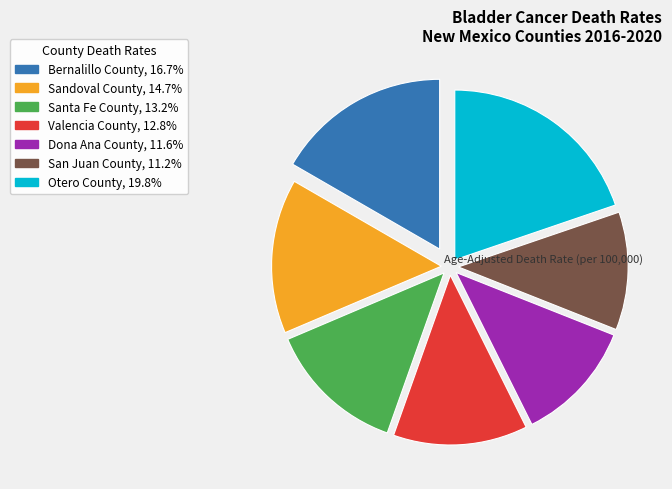

Is there a majority slice in this chart?

No